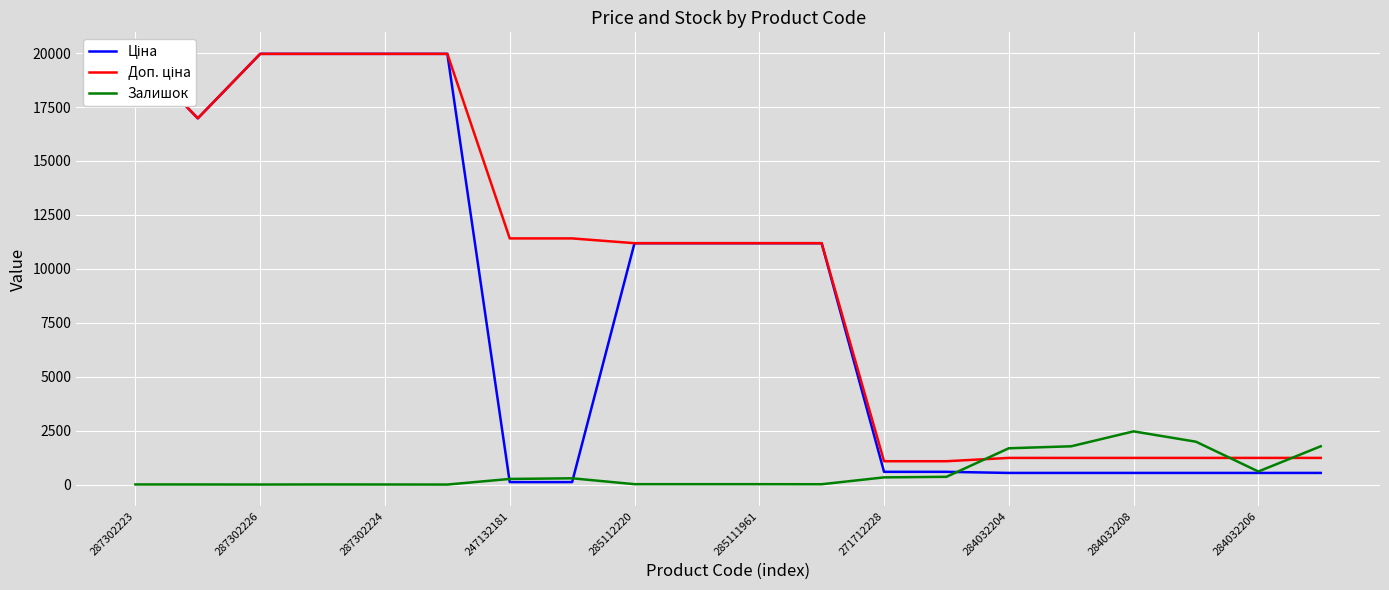

The Залишок series shows 1 at 287302226. True or false?

True